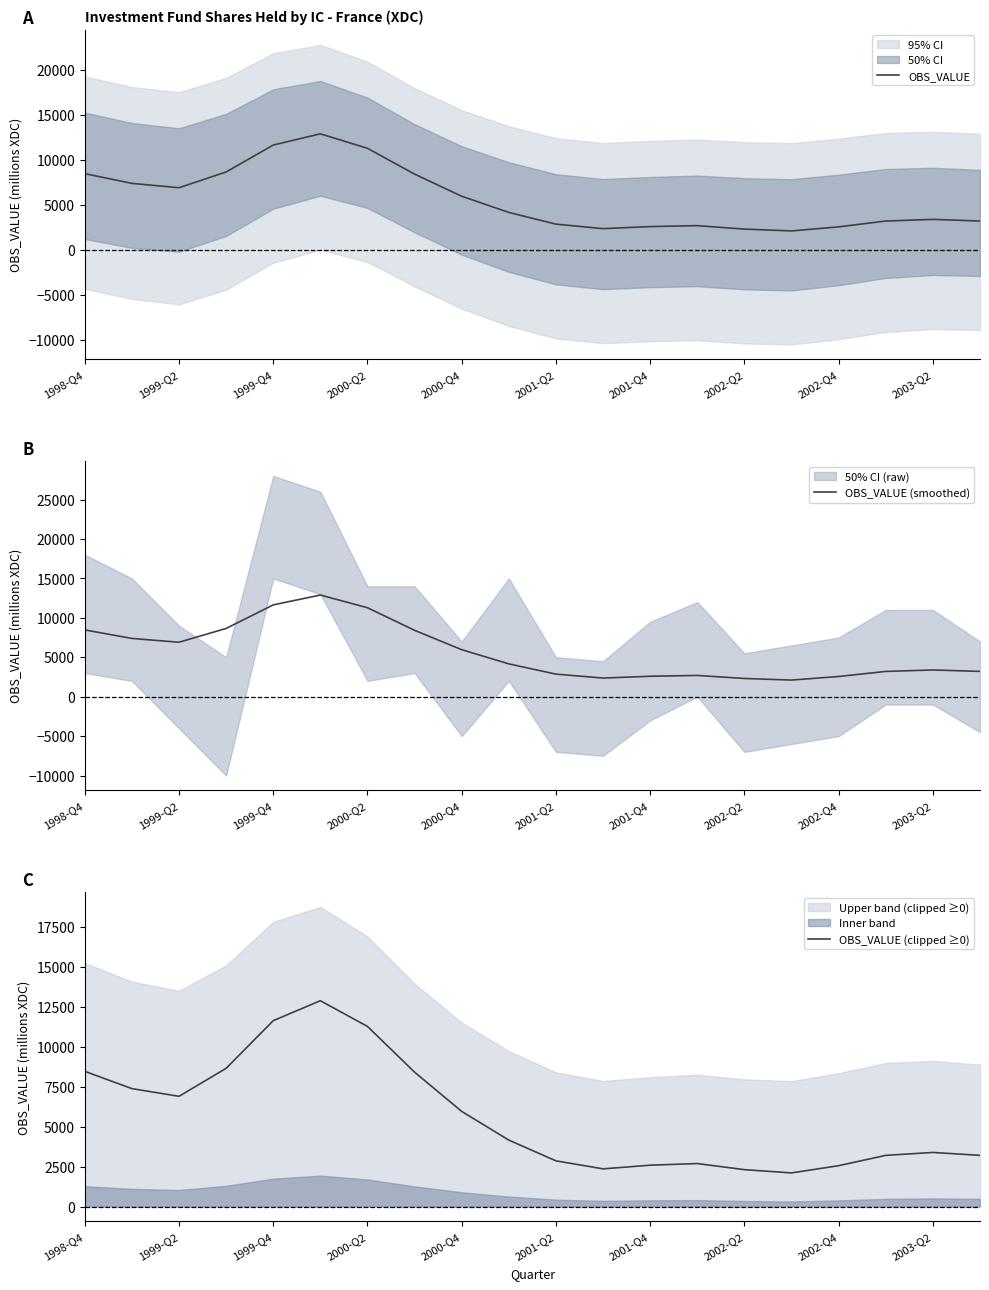

Which series has the widest spread of values?

OBS_VALUE